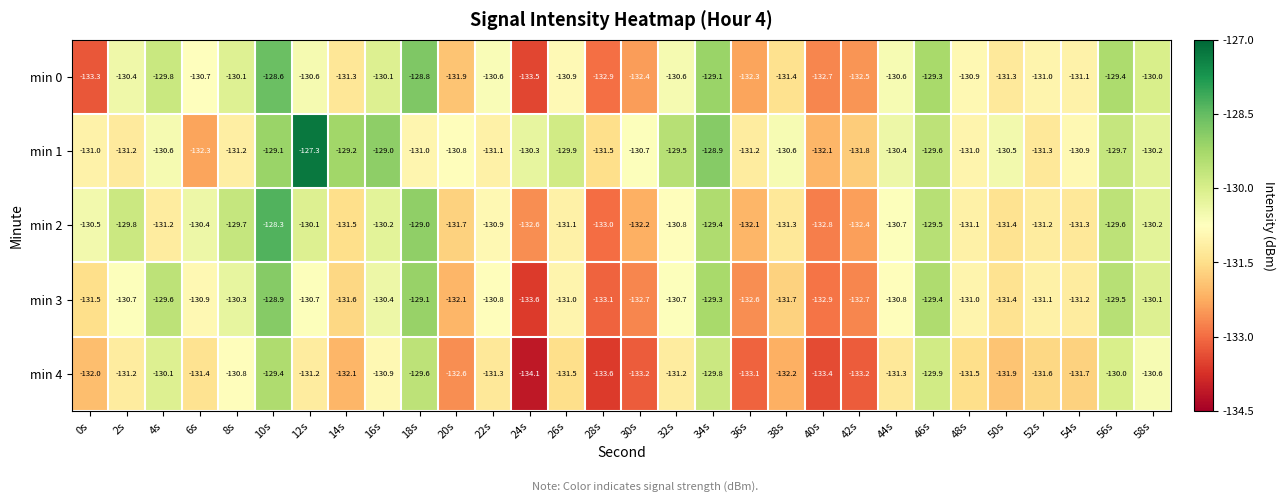

Which series has the largest total across all categories?

min 1